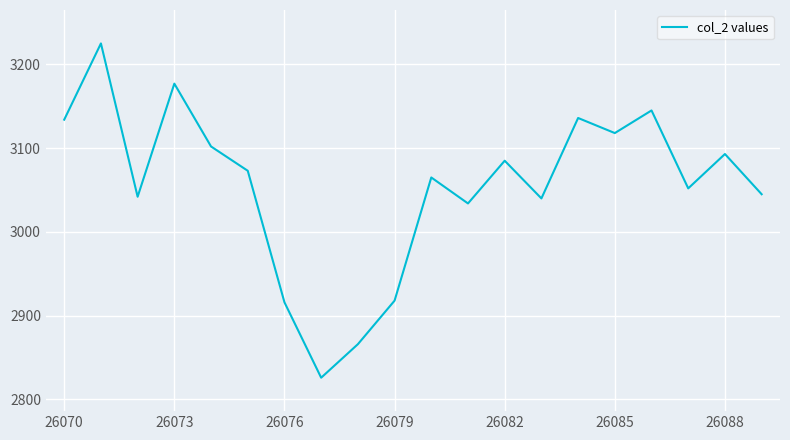

What is the maximum value shown in the chart?

3225